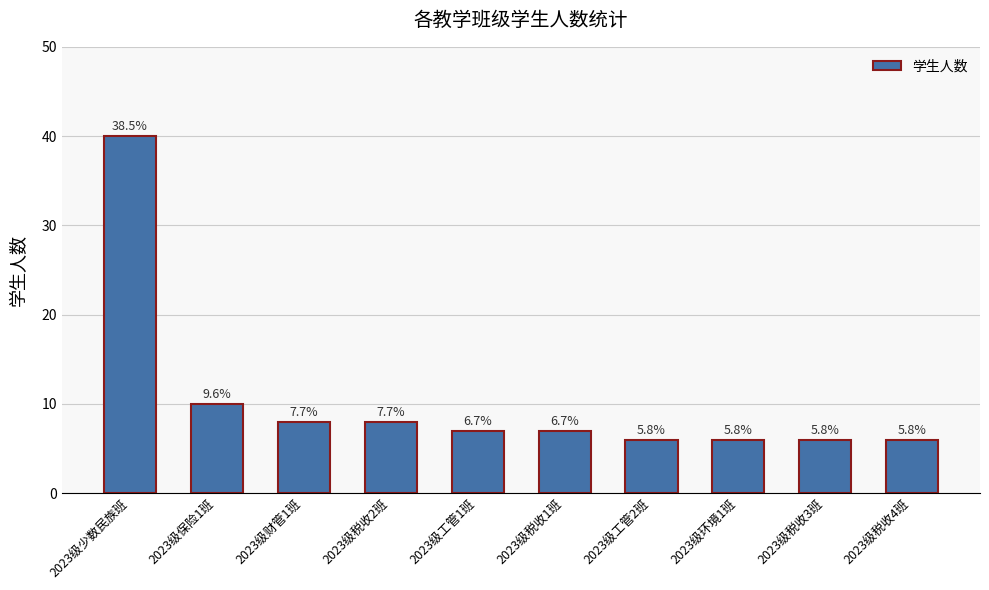

Are the bars horizontal?

No